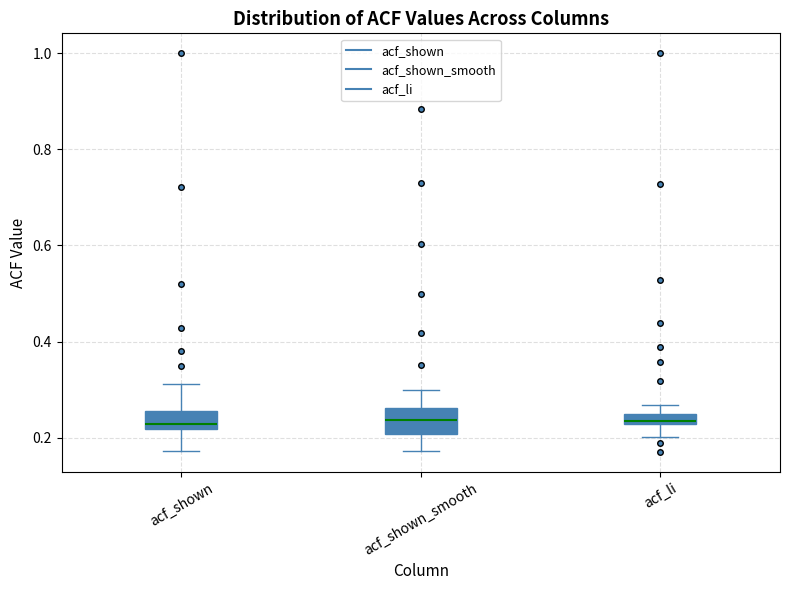

Where does the median line of the box for acf_li sit on the y-axis? The values are not printed on the chart, so give them approximately, as read against the axis.

0.24